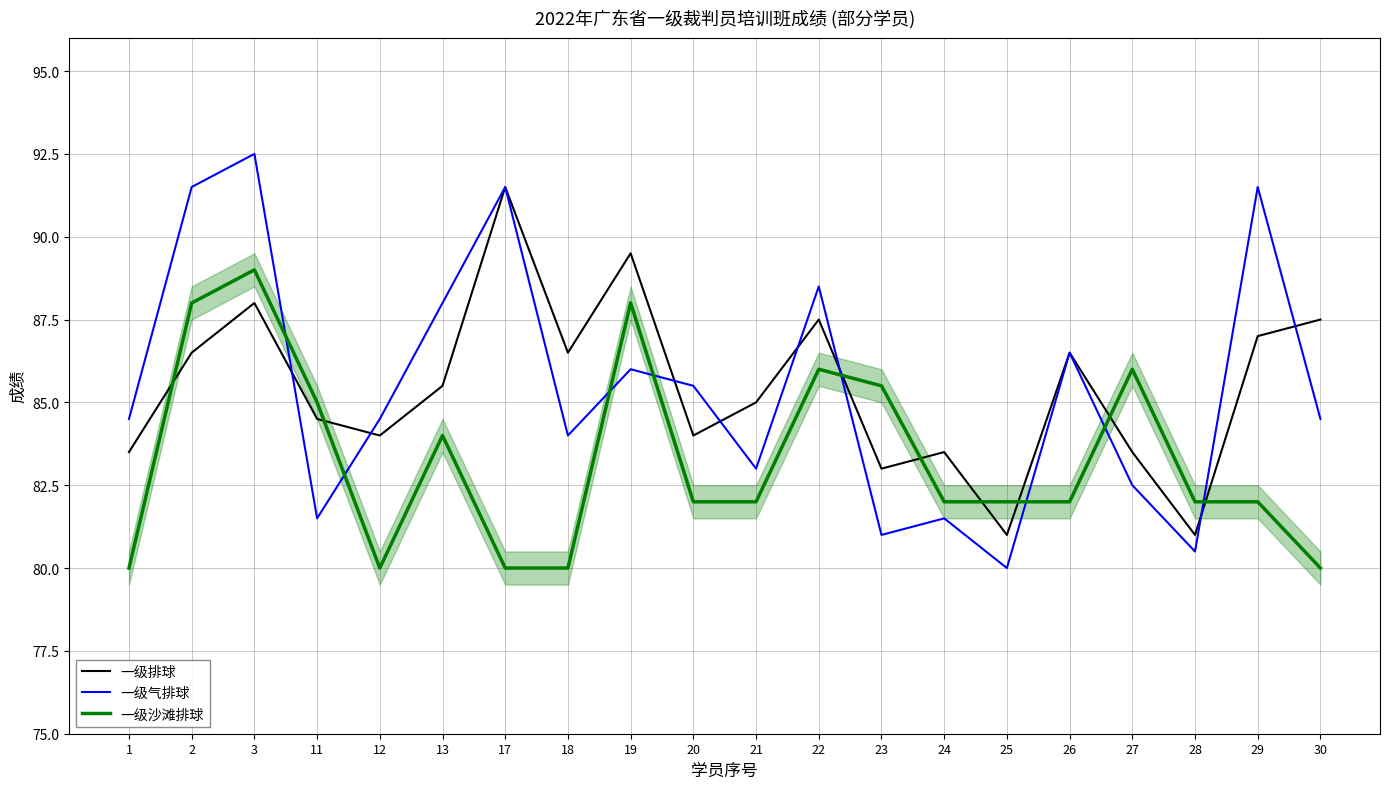

What are all the series names shown in the legend?

一级排球, 一级气排球, 一级沙滩排球